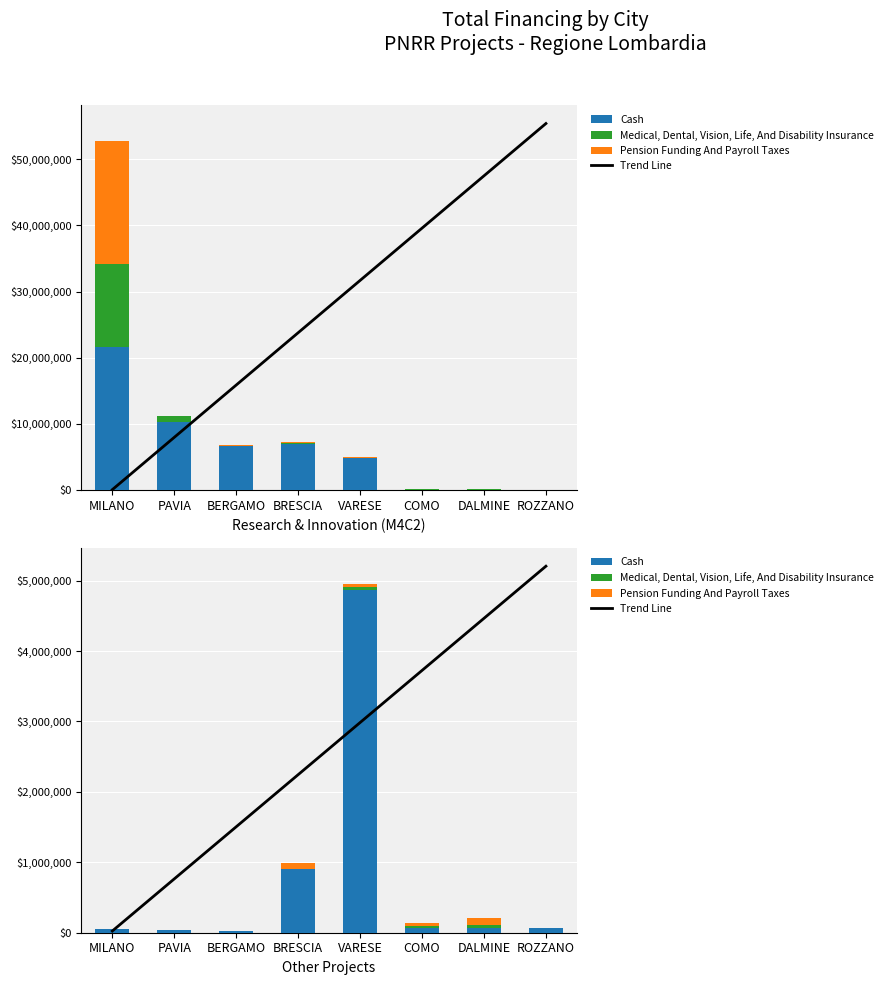

What is the total value across all series at MILANO?

78419.3